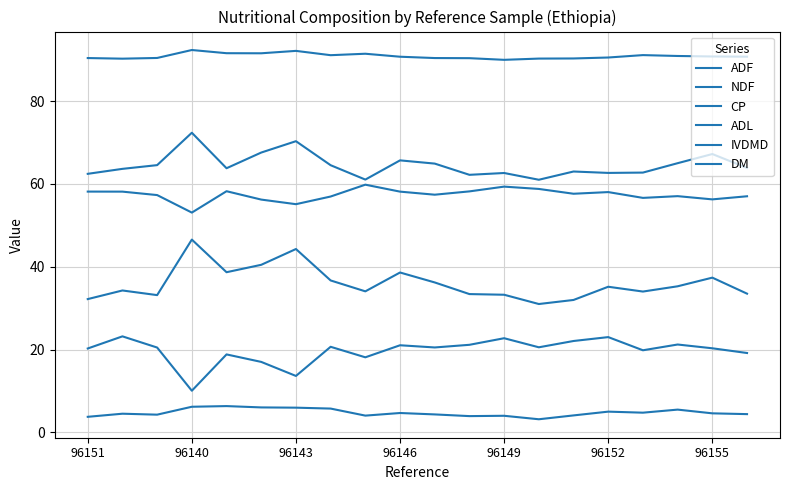

Reading right to left, list all the values displayed in this chart.

ADF: 33.5	37.4	35.3	34.0	35.2	32.0	31.0	33.2	33.4	36.2	38.6	34.0	36.7	44.3	40.5	38.7	46.5	33.1	34.3	32.2
NDF: 63.9	67.2	65.0	62.7	62.6	63.0	61.0	62.6	62.2	64.9	65.7	61.0	64.5	70.3	67.6	63.8	72.3	64.5	63.6	62.4
CP: 19.2	20.3	21.2	19.8	23.0	22.1	20.5	22.7	21.1	20.5	21.0	18.1	20.7	13.6	17.0	18.8	10.1	20.5	23.2	20.2
ADL: 4.4	4.6	5.5	4.8	5.0	4.1	3.2	4.0	3.9	4.3	4.7	4.0	5.7	6.0	6.0	6.3	6.2	4.3	4.5	3.8
IVDMD: 57.0	56.3	57.0	56.6	58.0	57.6	58.8	59.3	58.2	57.4	58.1	59.8	57.0	55.1	56.2	58.2	53.1	57.3	58.1	58.1
DM: 90.7	90.8	90.9	91.1	90.5	90.3	90.3	90.0	90.4	90.4	90.7	91.4	91.1	92.1	91.5	91.6	92.3	90.4	90.2	90.4